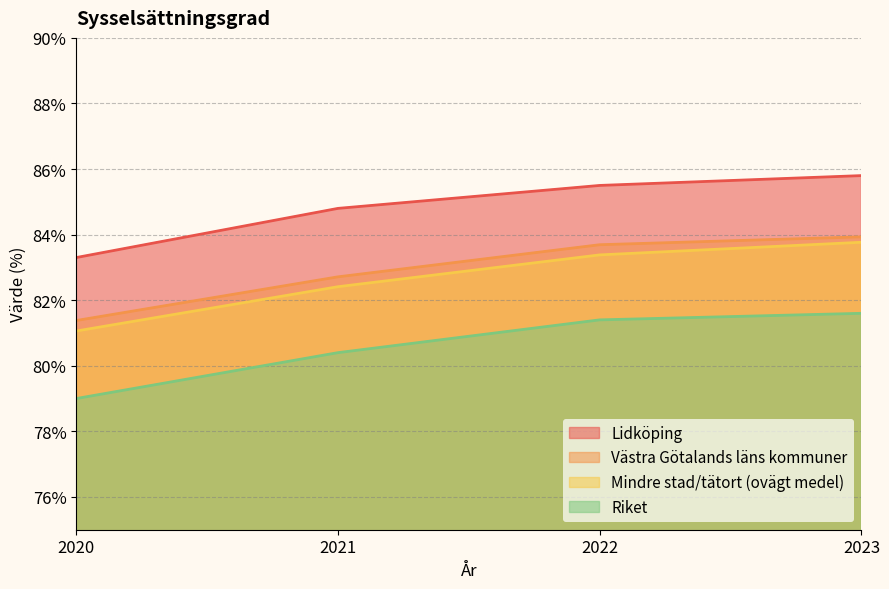

Which series has the widest spread of values?

Mindre stad/tätort (ovägt medel)